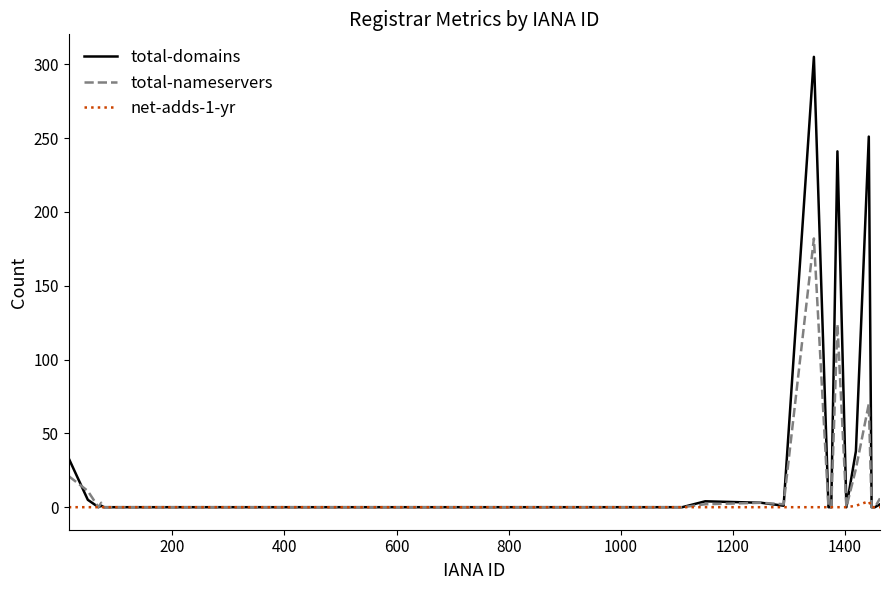

How many categories are shown in the chart?

20